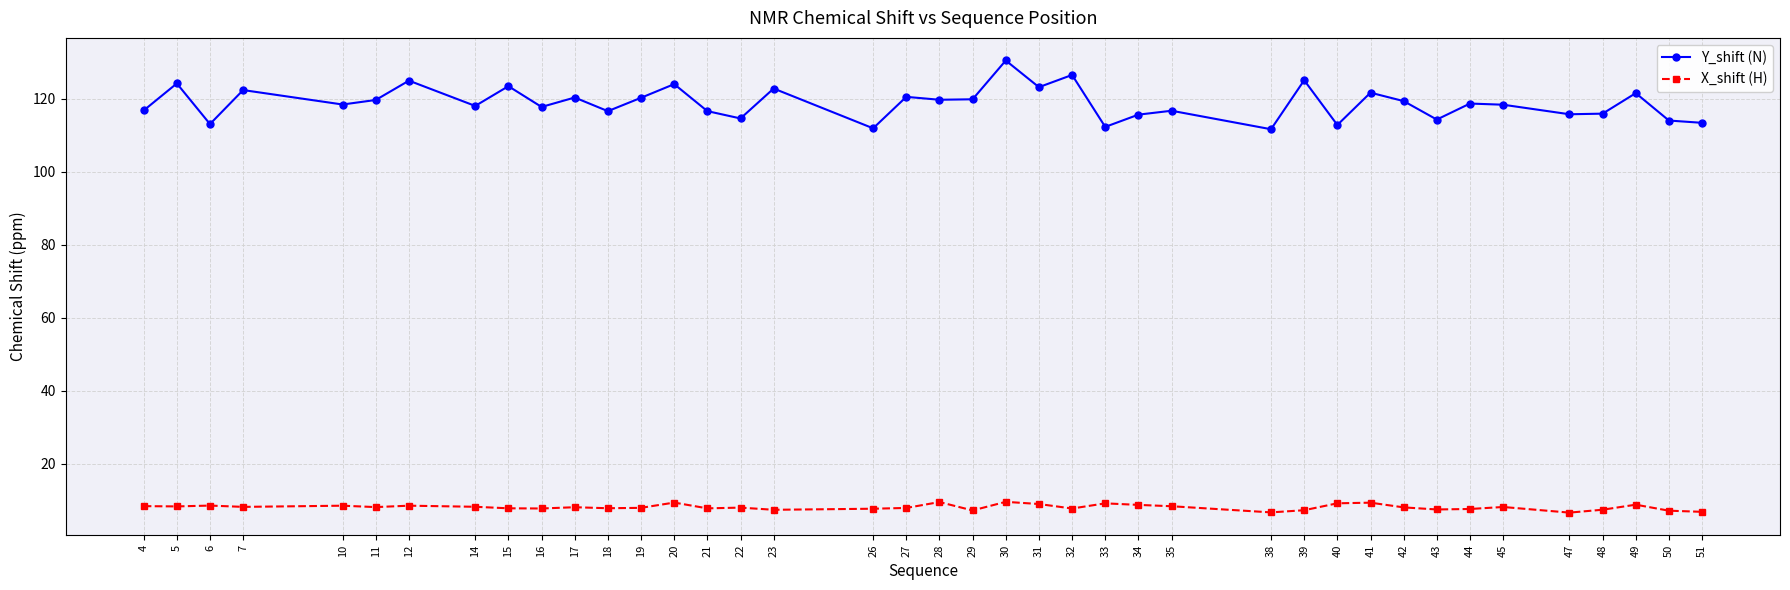

True or false: X_shift (H) and Y_shift (N) cross at least once.

False